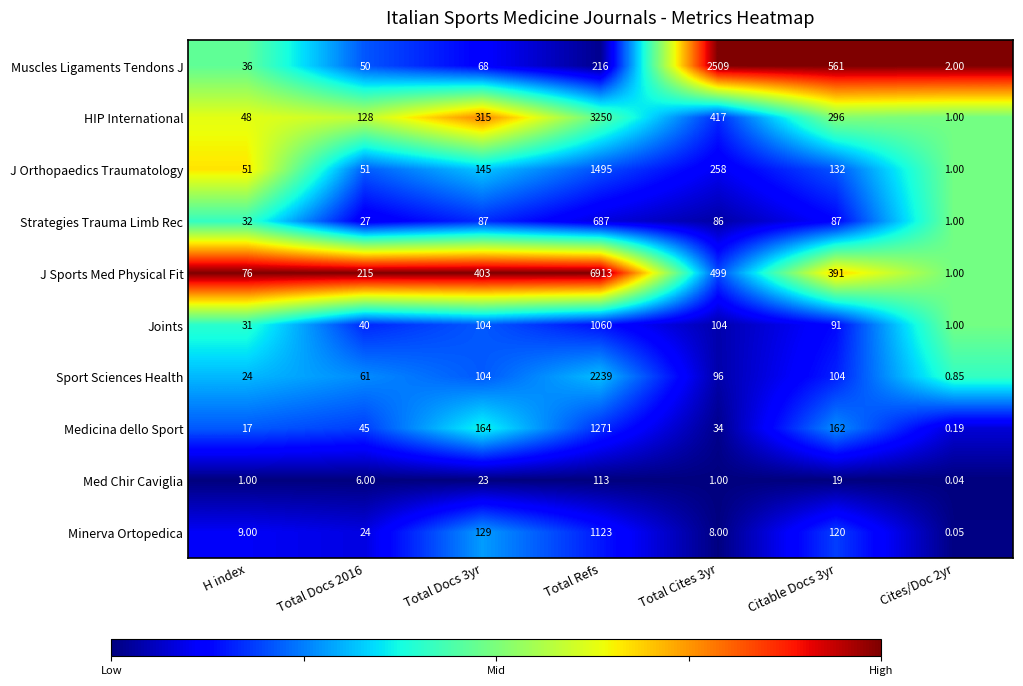

Is the value of Med Chir Caviglia at Total Cites 3yr greater than the value of Muscles Ligaments Tendons J at H index?

No